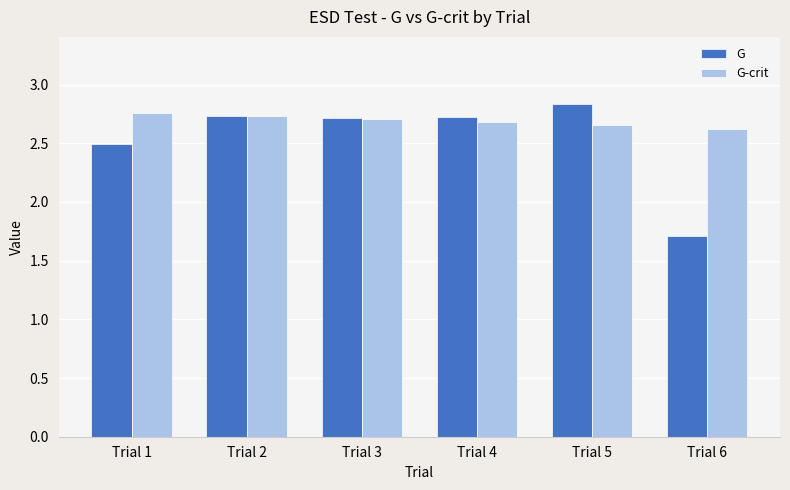

What is the difference between the maximum and minimum values in the G series?

1.1